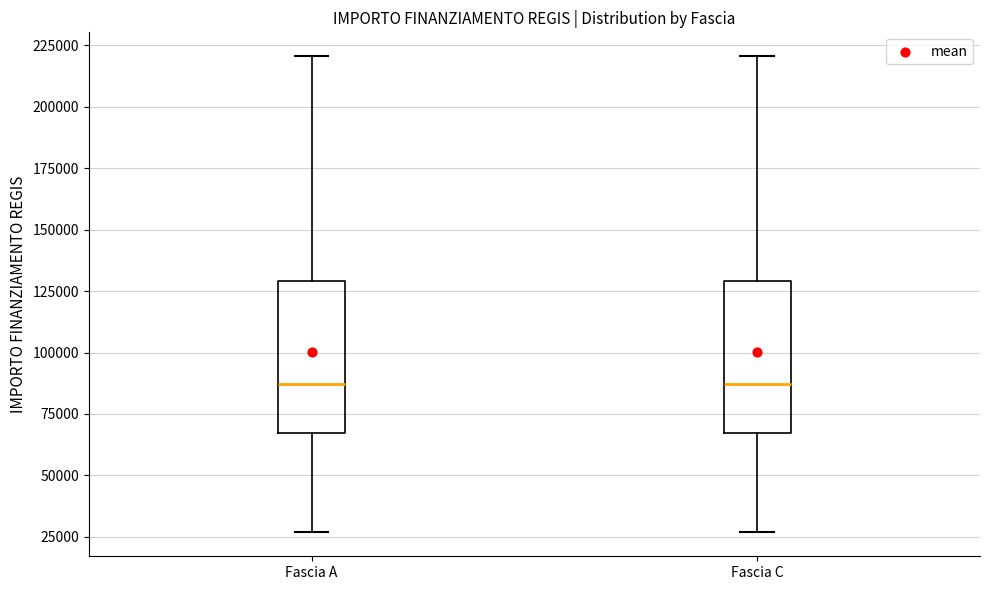

Where is the upper edge of the box for Fascia C on the y-axis? The values are not printed on the chart, so give them approximately, as read against the axis.

130000